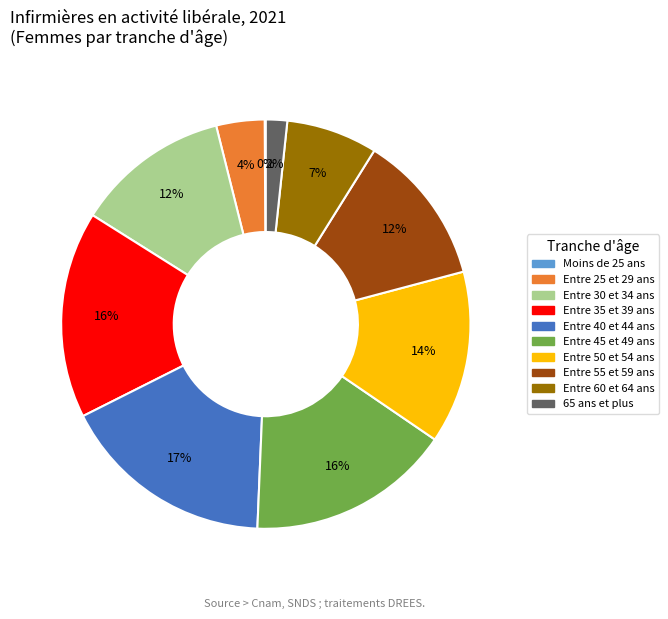

Is there a majority slice in this chart?

No